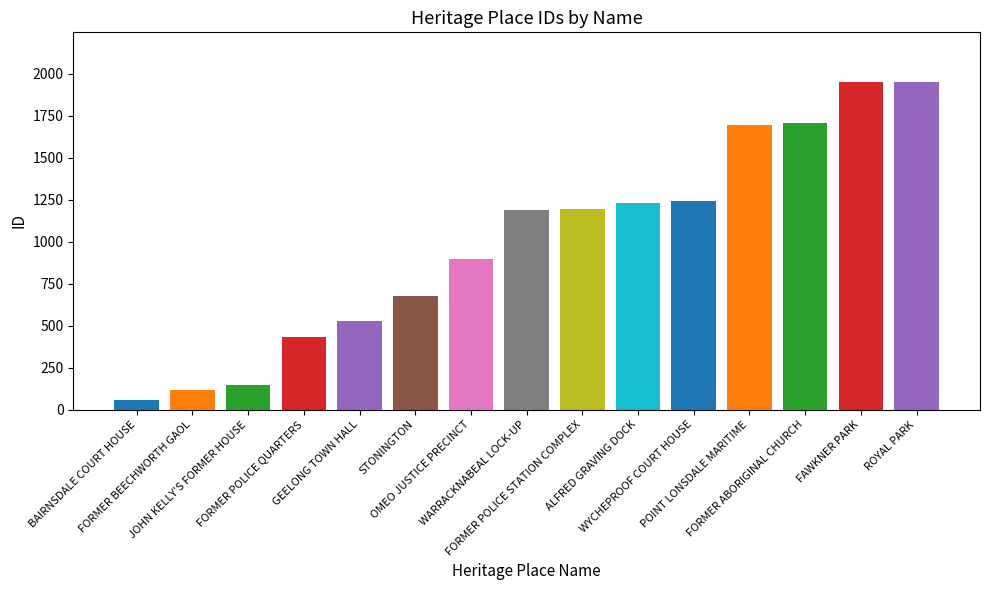

Which category has the highest value across all series?

ROYAL PARK